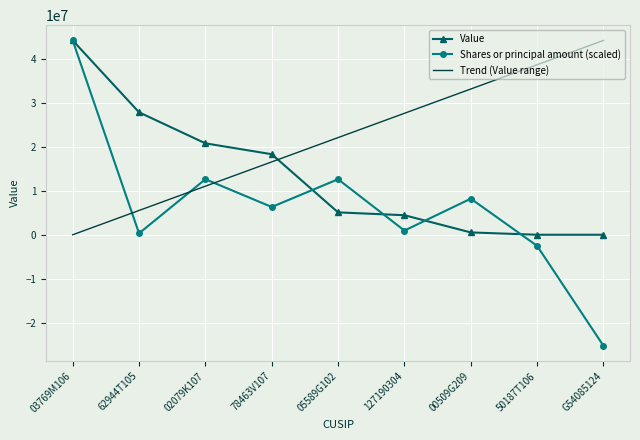

After their last crossing, which series has the higher values: Value or Trend (Value range)?

Trend (Value range)